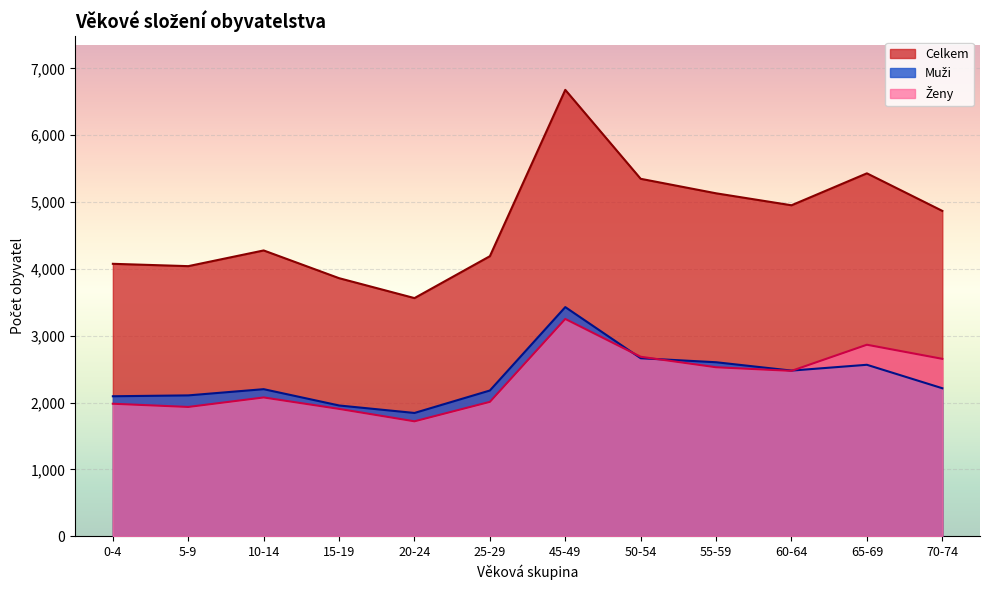

How many data points in Celkem are above 4868?

5